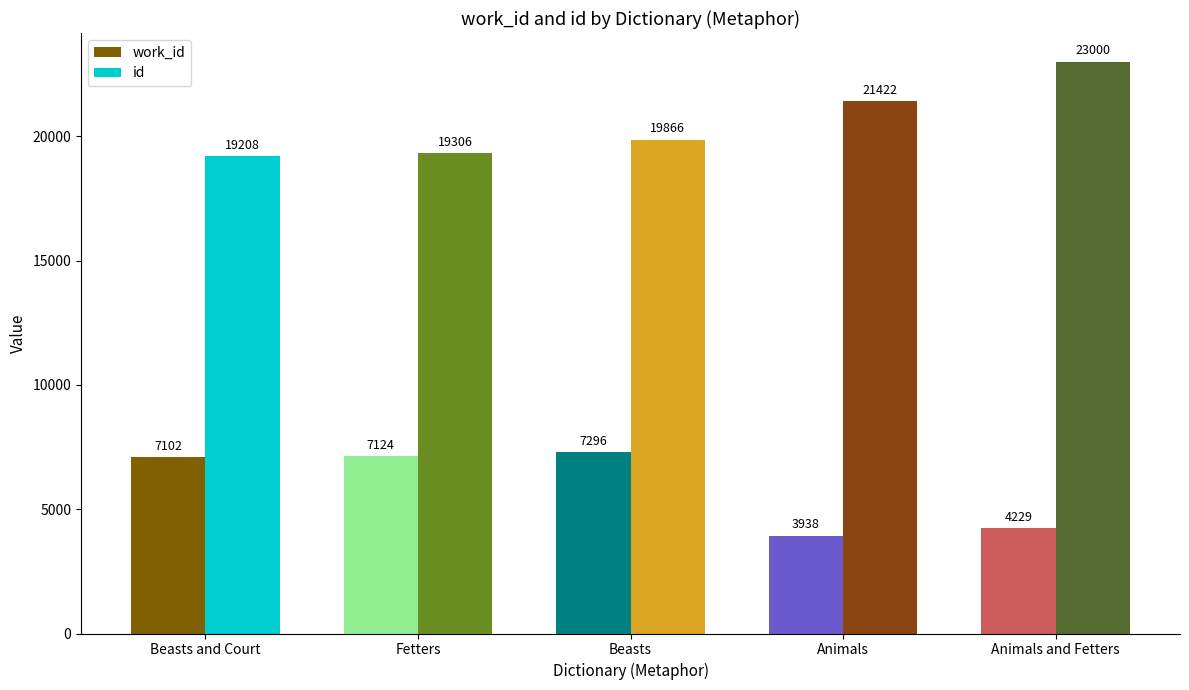

Rank the series by their average value, from highest to lowest.

id, work_id